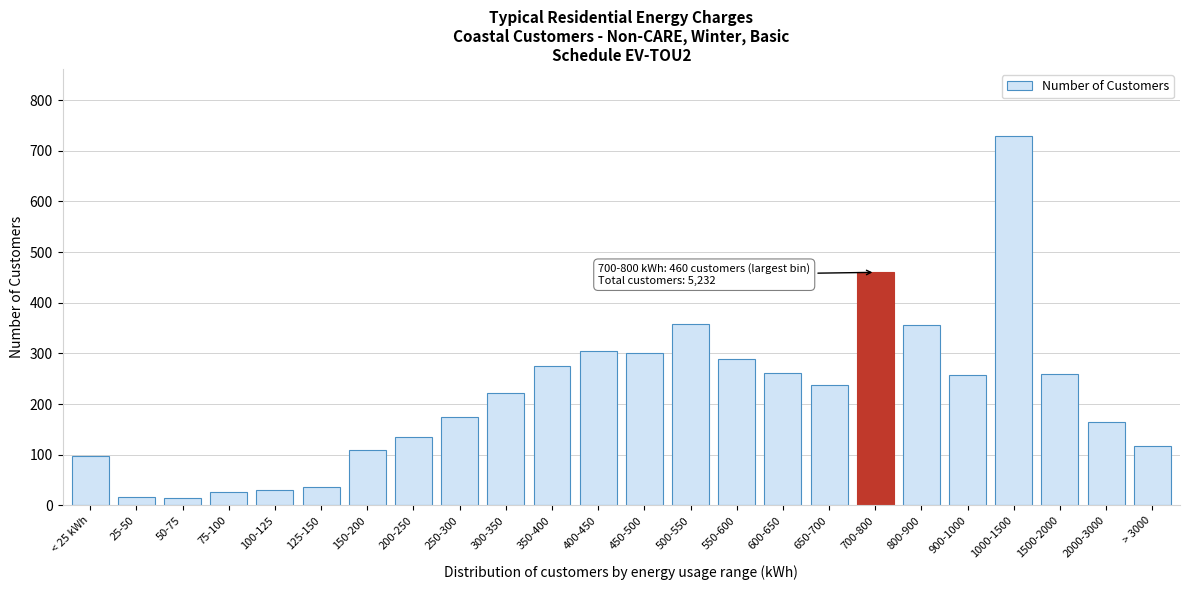

What is the difference between the values at 800-900 and 900-1000?

99